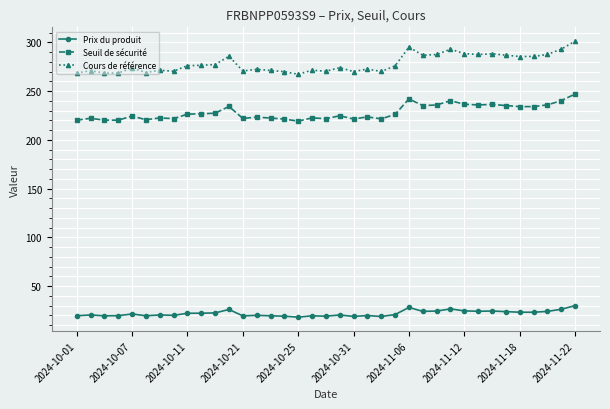

What is the average value of the Seuil de sécurité series?

228.3